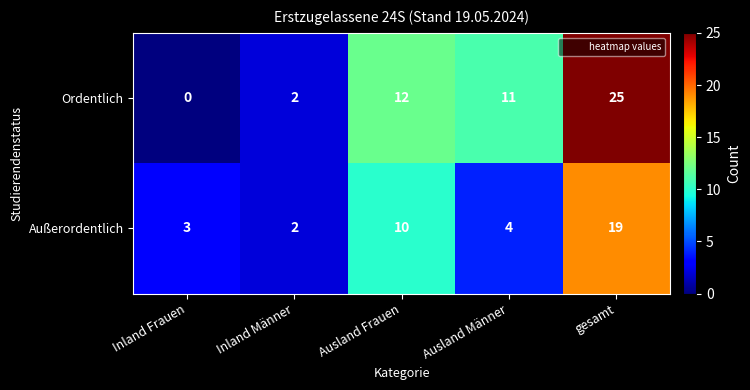

At which category is the sum across all series the highest?

gesamt